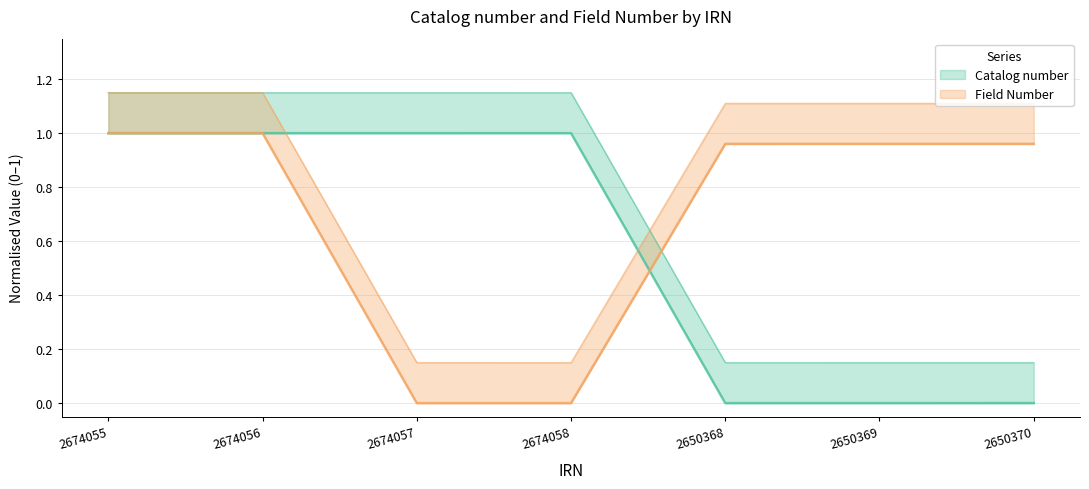

Rank the series at 2674058 from lowest to highest value.

Field Number, Catalog number